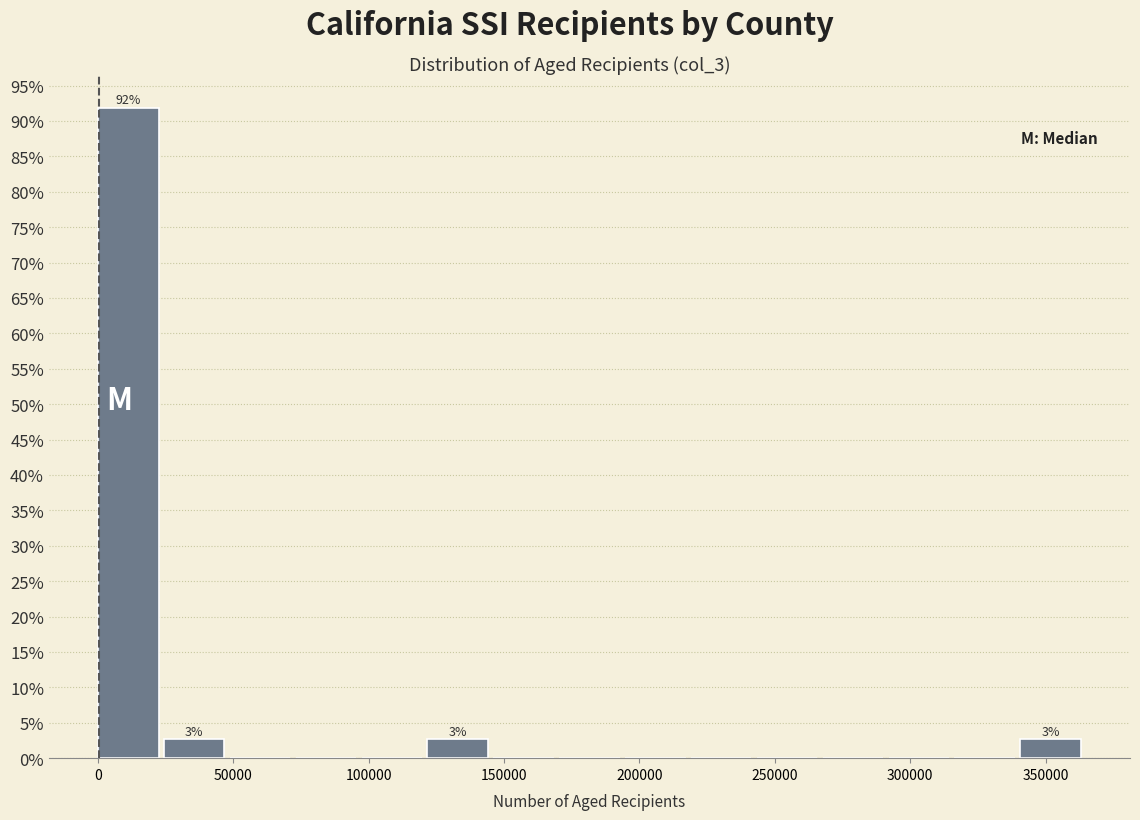

Over which range of the x-axis is the bar tallest?

0 to 25000